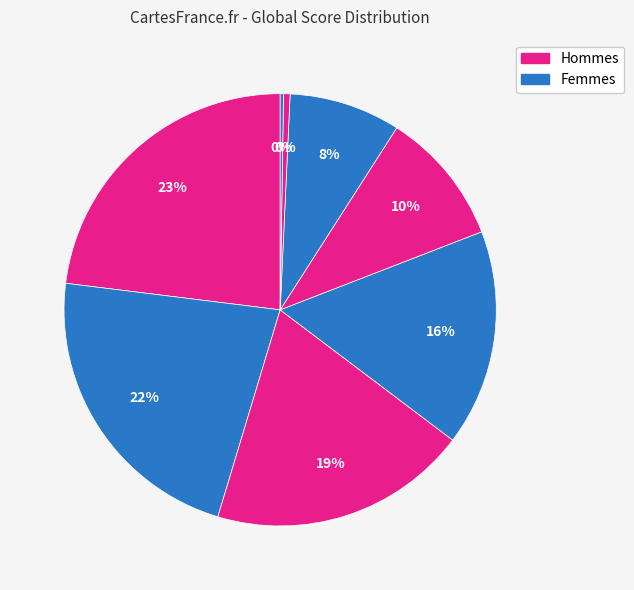

Is there a majority slice in this chart?

No